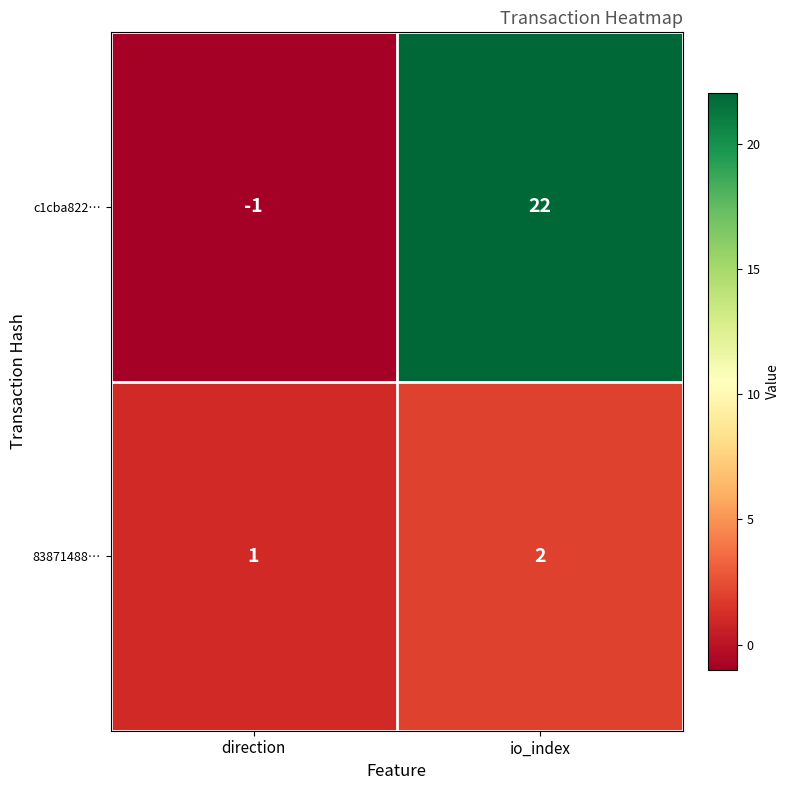

Between direction and io_index, which series saw the biggest shift?

c1cba822…